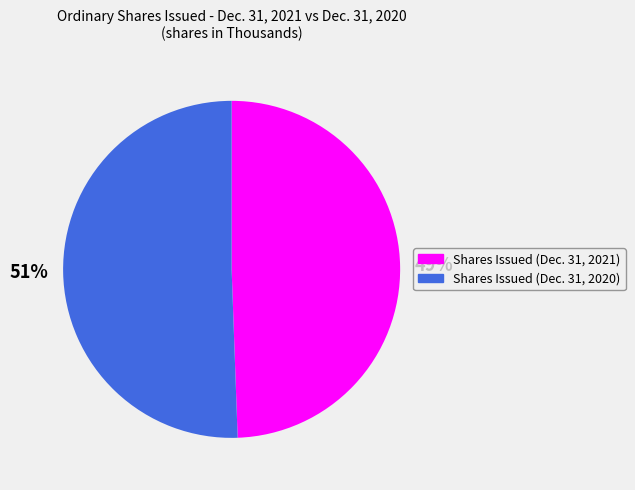

Does any single category account for the majority?

Yes